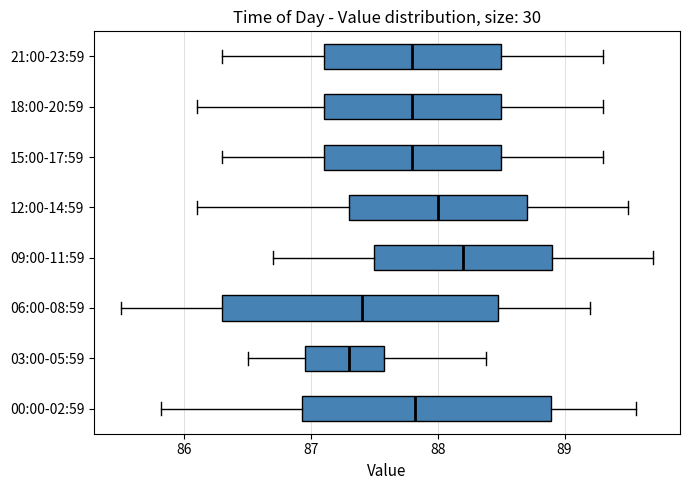

Reading bottom to top, read every box against the x-axis: the position of its median line, the range the box covers, and the ends of its whiskers. The values are not printed on the chart, so give them approximately, as read against the axis.

00:00-02:59: median 87.8, box 86.9 to 88.9, whiskers 85.8 to 89.6
03:00-05:59: median 87.3, box 87.0 to 87.6, whiskers 86.5 to 88.4
06:00-08:59: median 87.4, box 86.3 to 88.5, whiskers 85.5 to 89.2
09:00-11:59: median 88.2, box 87.5 to 88.9, whiskers 86.7 to 89.7
12:00-14:59: median 88.0, box 87.3 to 88.7, whiskers 86.1 to 89.5
15:00-17:59: median 87.8, box 87.1 to 88.5, whiskers 86.3 to 89.3
18:00-20:59: median 87.8, box 87.1 to 88.5, whiskers 86.1 to 89.3
21:00-23:59: median 87.8, box 87.1 to 88.5, whiskers 86.3 to 89.3